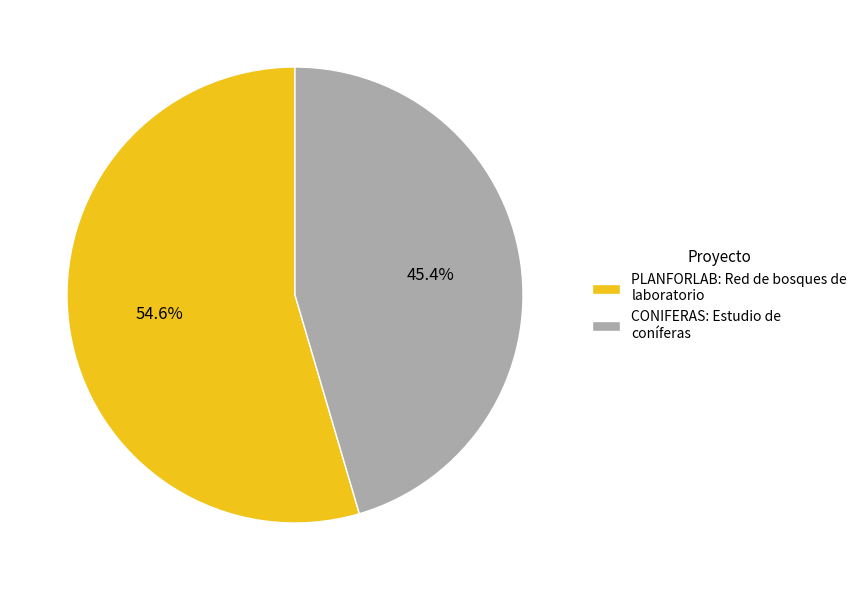

What portion of the pie excludes PLANFORLAB: Red de bosques de laboratorio?

45.4%